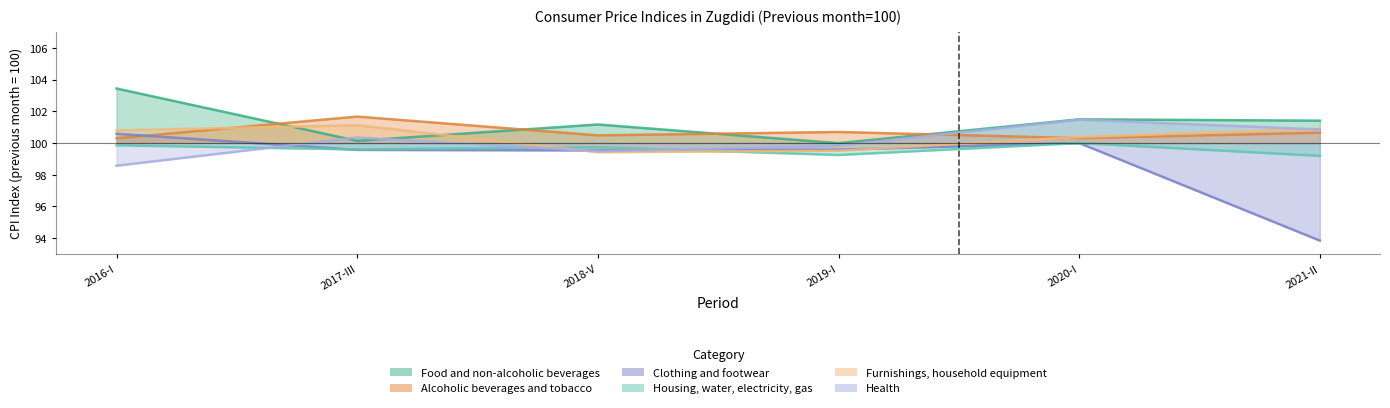

Does the chart display data point markers on the line(s)?

No